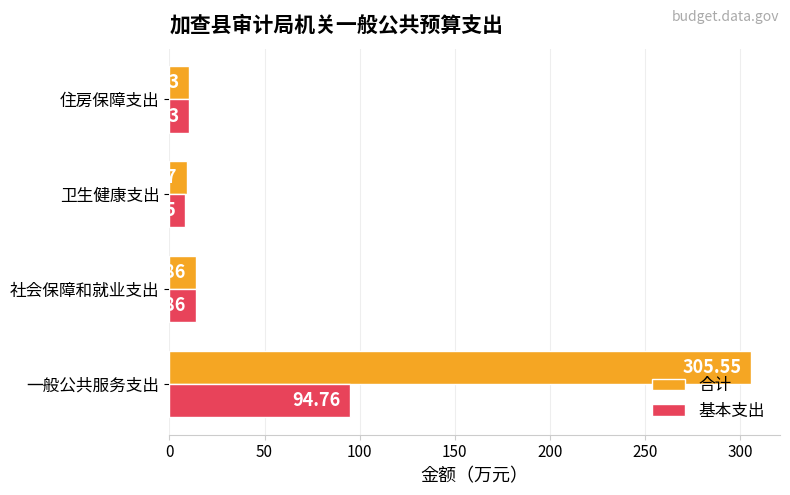

Which series has the largest range (max minus min)?

合计